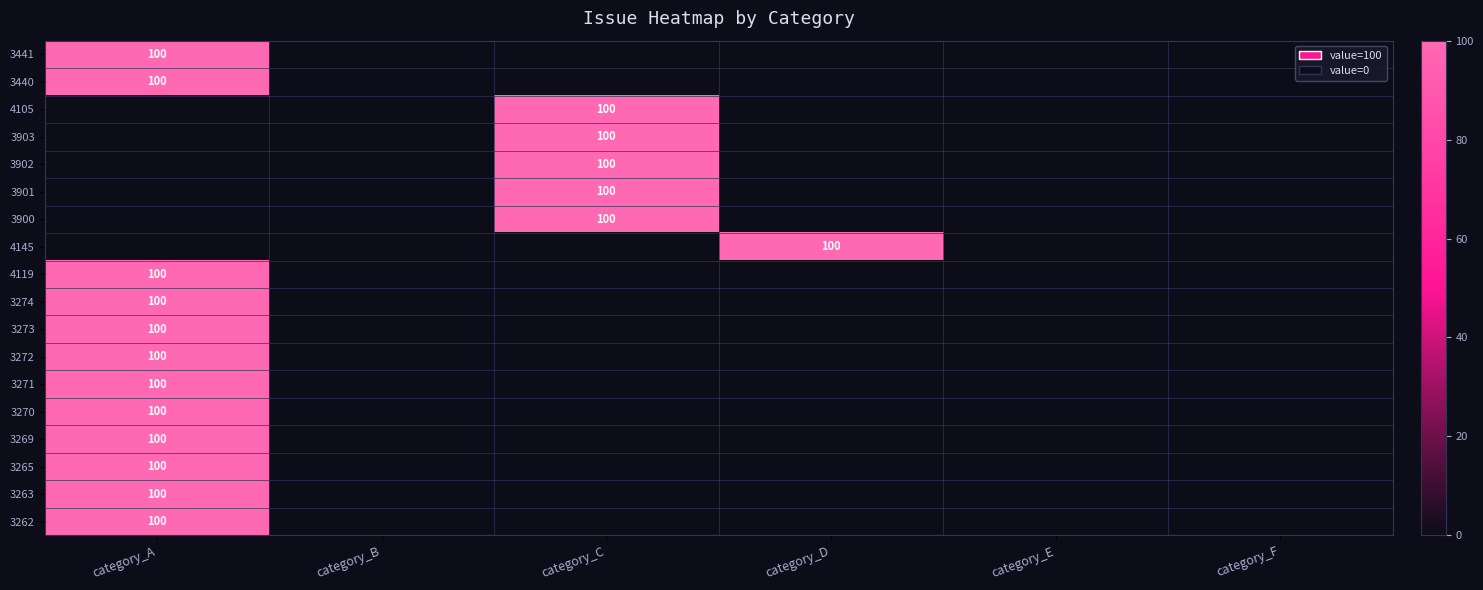

True or false: 3262 has a value of 66 at category_A.

False